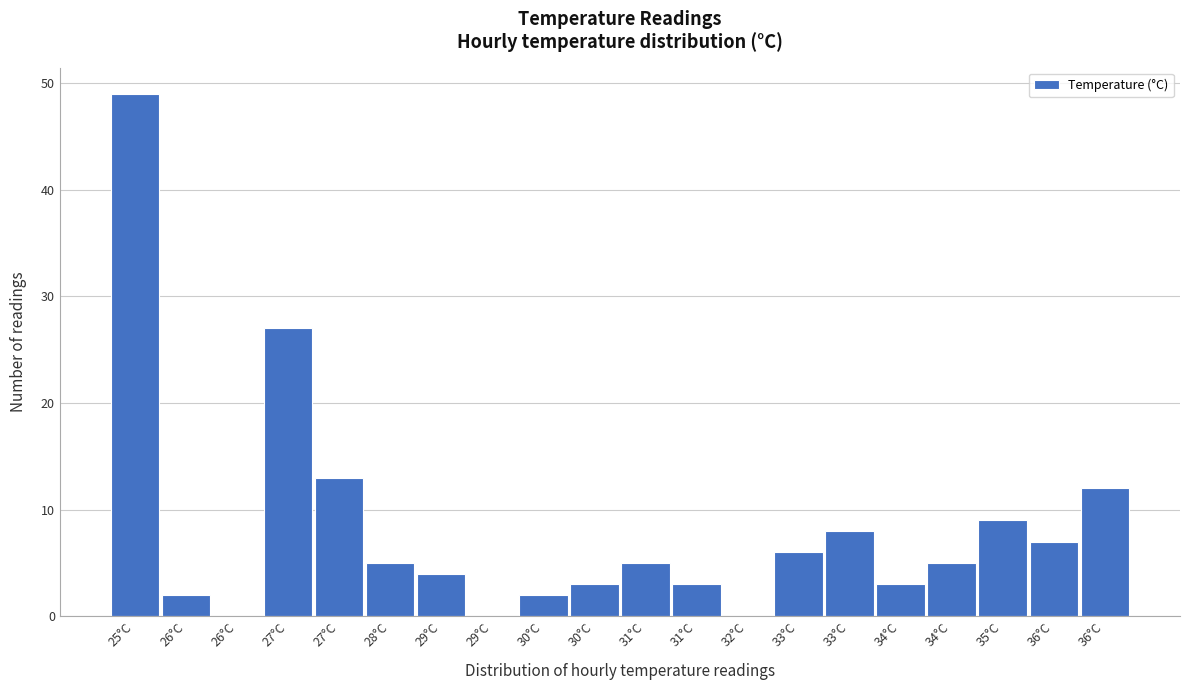

Are the bars horizontal?

No